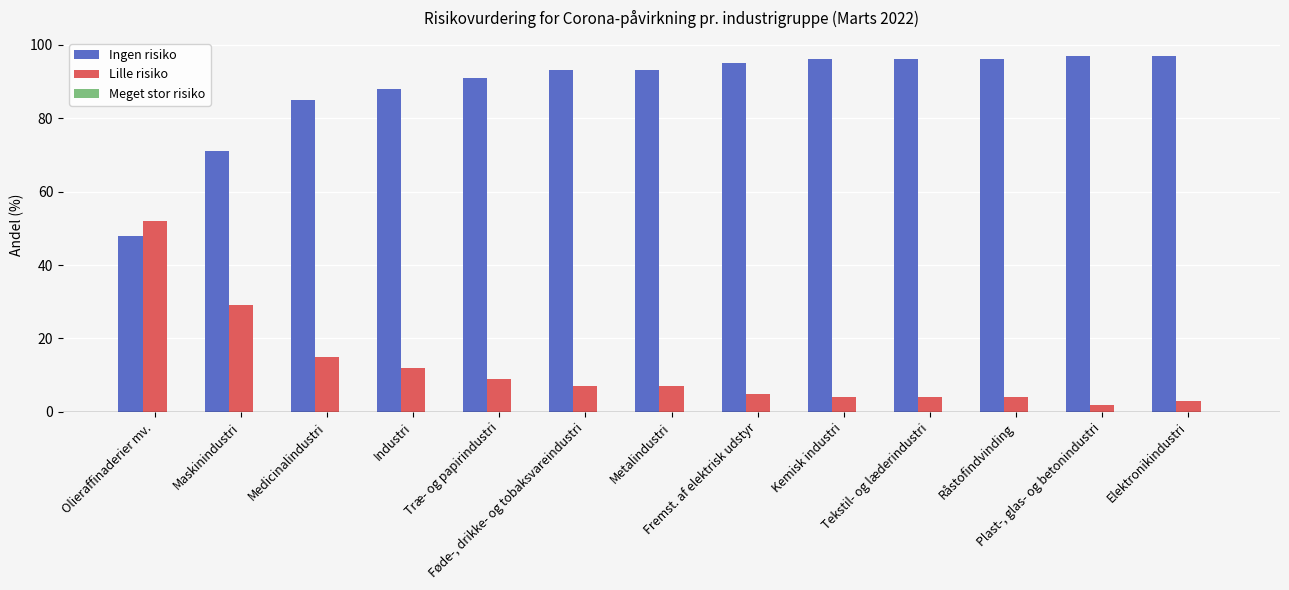

At how many categories does at least one series exceed 41?

13